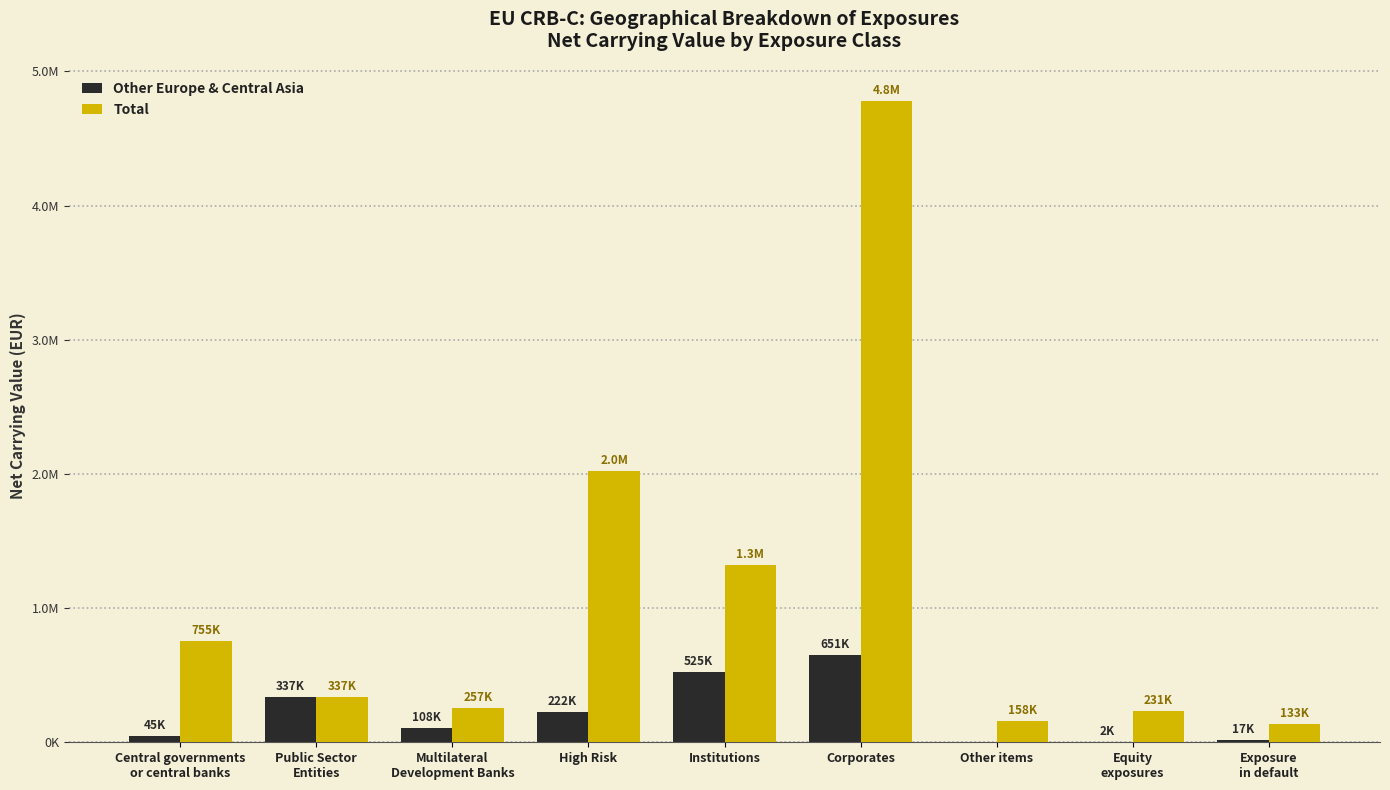

Rank the series at Central governments
or central banks from highest to lowest value.

Total, Other Europe & Central Asia